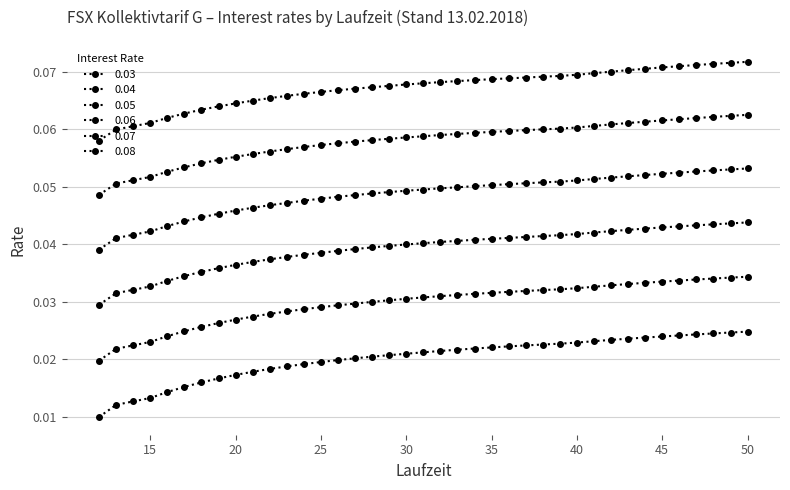

How many lines are shown in the chart?

6